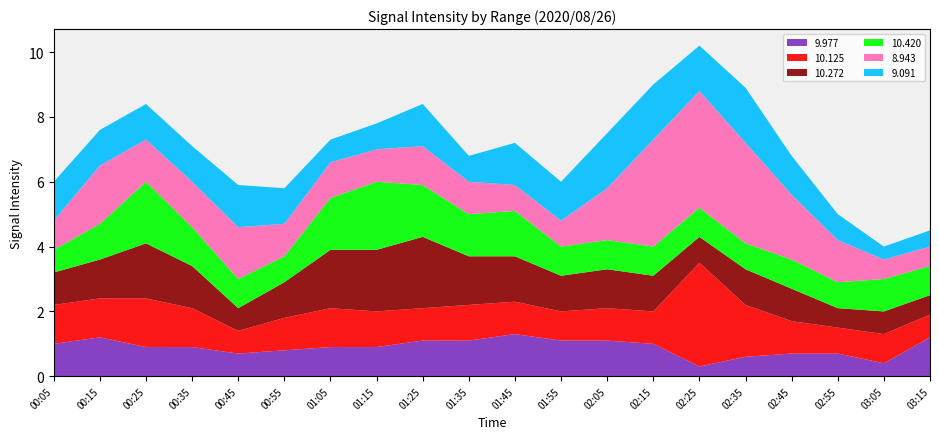

Reading left to right, transcribe all the data shown in this chart.

9.977: 00:05=1.0	00:15=1.2	00:25=0.9	00:35=0.9	00:45=0.7	00:55=0.8	01:05=0.9	01:15=0.9	01:25=1.1	01:35=1.1	01:45=1.3	01:55=1.1	02:05=1.1	02:15=1.0	02:25=0.3	02:35=0.6	02:45=0.7	02:55=0.7	03:05=0.4	03:15=1.2
10.125: 00:05=1.2	00:15=1.2	00:25=1.5	00:35=1.2	00:45=0.7	00:55=1.0	01:05=1.2	01:15=1.1	01:25=1.0	01:35=1.1	01:45=1.0	01:55=0.9	02:05=1.0	02:15=1.0	02:25=3.2	02:35=1.6	02:45=1.0	02:55=0.8	03:05=0.9	03:15=0.7
10.272: 00:05=1.0	00:15=1.2	00:25=1.7	00:35=1.3	00:45=0.7	00:55=1.1	01:05=1.8	01:15=1.9	01:25=2.2	01:35=1.5	01:45=1.4	01:55=1.1	02:05=1.2	02:15=1.1	02:25=0.8	02:35=1.1	02:45=1.0	02:55=0.6	03:05=0.7	03:15=0.6
10.420: 00:05=0.7	00:15=1.1	00:25=1.9	00:35=1.2	00:45=0.9	00:55=0.8	01:05=1.6	01:15=2.1	01:25=1.6	01:35=1.3	01:45=1.4	01:55=0.9	02:05=0.9	02:15=0.9	02:25=0.9	02:35=0.8	02:45=0.9	02:55=0.8	03:05=1.0	03:15=0.9
8.943: 00:05=0.9	00:15=1.8	00:25=1.3	00:35=1.4	00:45=1.6	00:55=1.0	01:05=1.1	01:15=1.0	01:25=1.2	01:35=1.0	01:45=0.8	01:55=0.8	02:05=1.6	02:15=3.3	02:25=3.6	02:35=3.1	02:45=2.0	02:55=1.3	03:05=0.6	03:15=0.6
9.091: 00:05=1.2	00:15=1.1	00:25=1.1	00:35=1.1	00:45=1.3	00:55=1.1	01:05=0.7	01:15=0.8	01:25=1.3	01:35=0.8	01:45=1.3	01:55=1.2	02:05=1.7	02:15=1.7	02:25=1.4	02:35=1.7	02:45=1.2	02:55=0.8	03:05=0.4	03:15=0.5